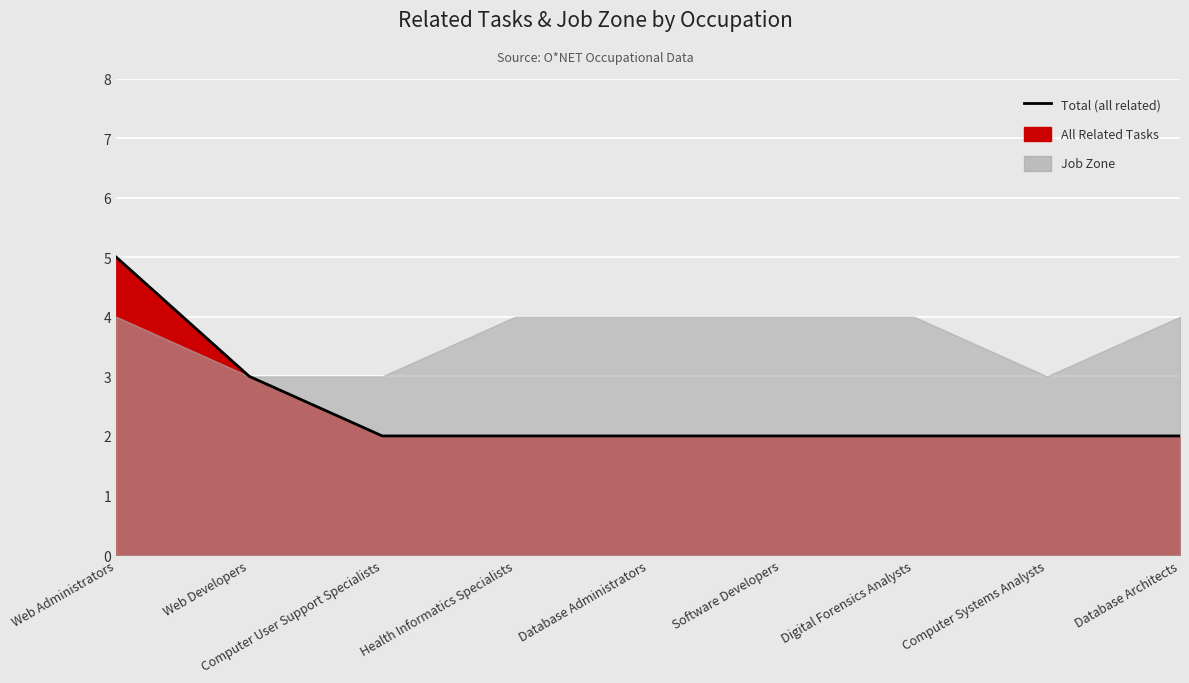

Rank the categories by value from highest to lowest.

Web Administrators, Web Developers, Computer User Support Specialists, Health Informatics Specialists, Database Administrators, Software Developers, Digital Forensics Analysts, Computer Systems Analysts, Database Architects